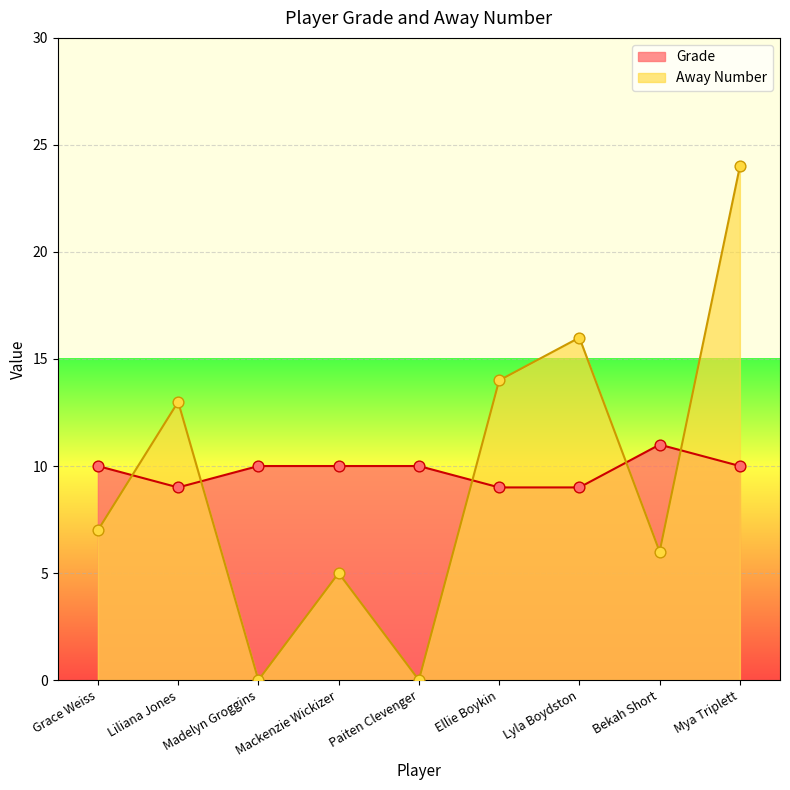

What are all the series names shown in the legend?

Grade, Away Number